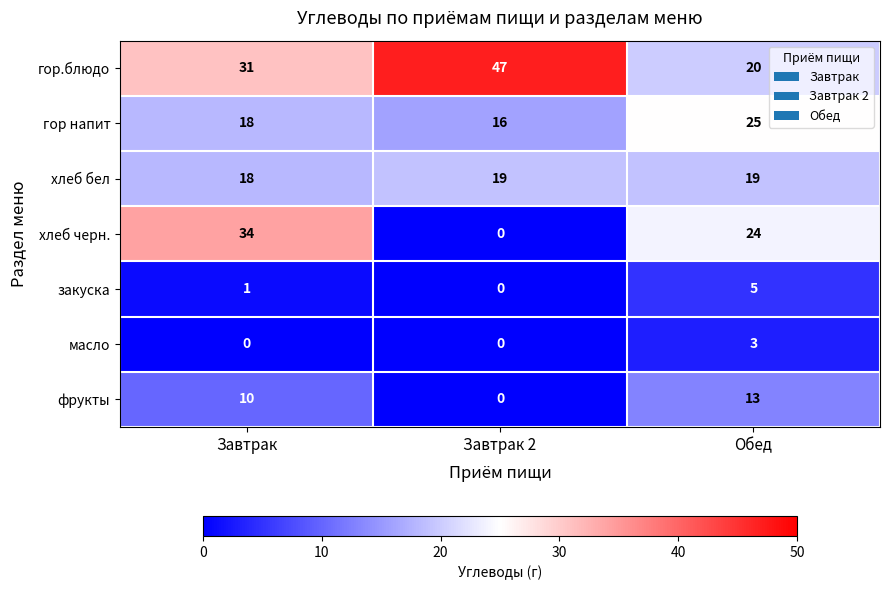

List the series in order of their peak value, lowest first.

масло, закуска, фрукты, хлеб бел, гор напит, хлеб черн., гор.блюдо